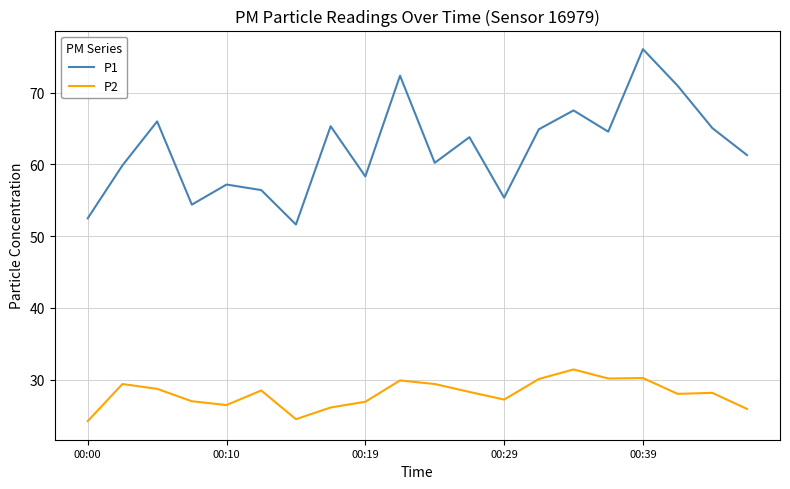

True or false: P2 and P1 cross at least once.

False